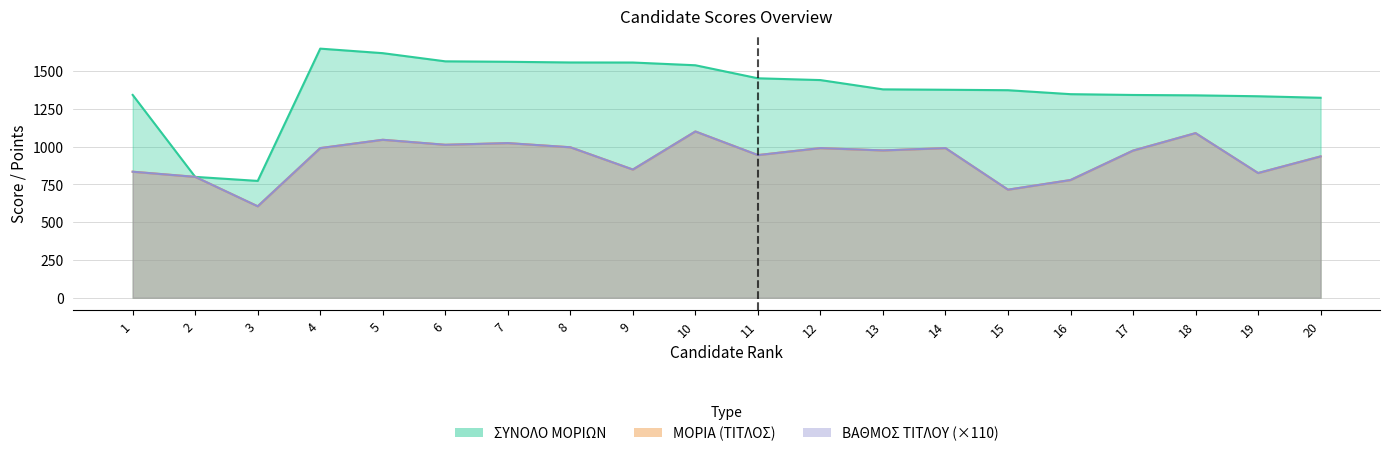

Is the value of ΣΥΝΟΛΟ ΜΟΡΙΩΝ at 15 greater than the value of ΒΑΘΜΟΣ ΤΙΤΛΟΥ at 1?

Yes